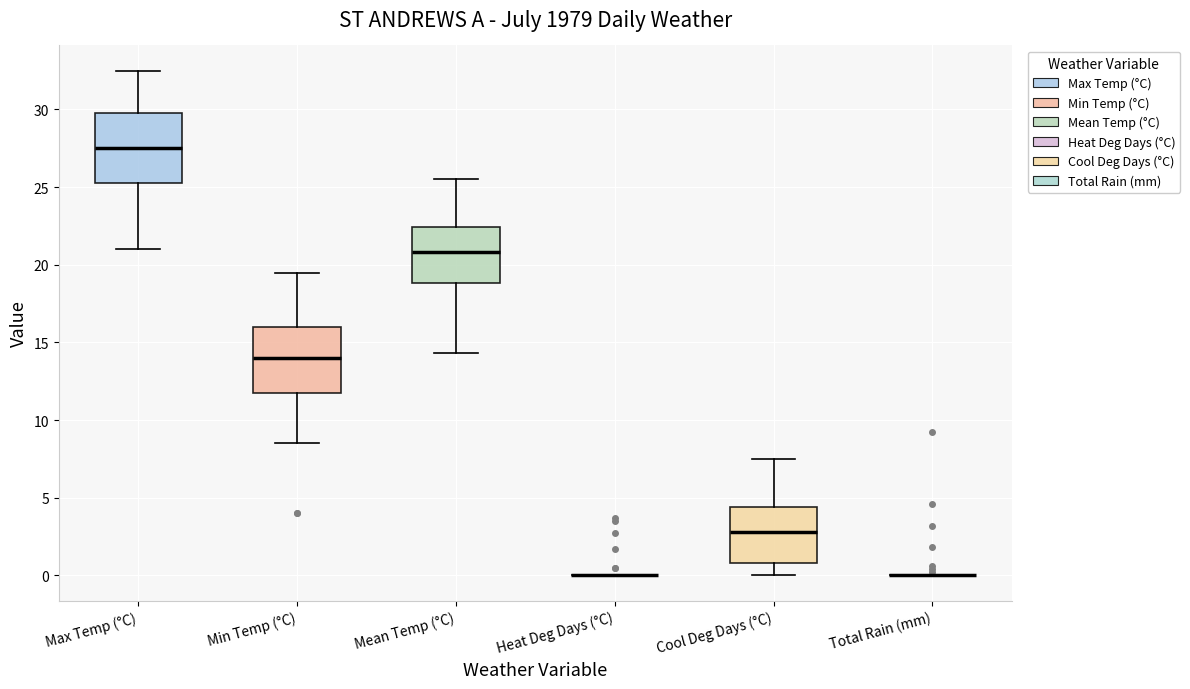

Reading left to right, read every box against the y-axis: the position of its median line, the range the box covers, and the ends of its whiskers. The values are not printed on the chart, so give them approximately, as read against the axis.

Max Temp (°C): median 27.5, box 25.5 to 30.0, whiskers 21.0 to 32.5
Min Temp (°C): median 14.0, box 12.0 to 16.0, whiskers 8.5 to 19.5
Mean Temp (°C): median 21.0, box 19.0 to 22.5, whiskers 14.5 to 25.5
Heat Deg Days (°C): box collapsed to a line at 0.0, whiskers 0.0 to 0.0
Cool Deg Days (°C): median 3.0, box 1.0 to 4.5, whiskers 0.0 to 7.5
Total Rain (mm): box collapsed to a line at 0.0, whiskers 0.0 to 0.0